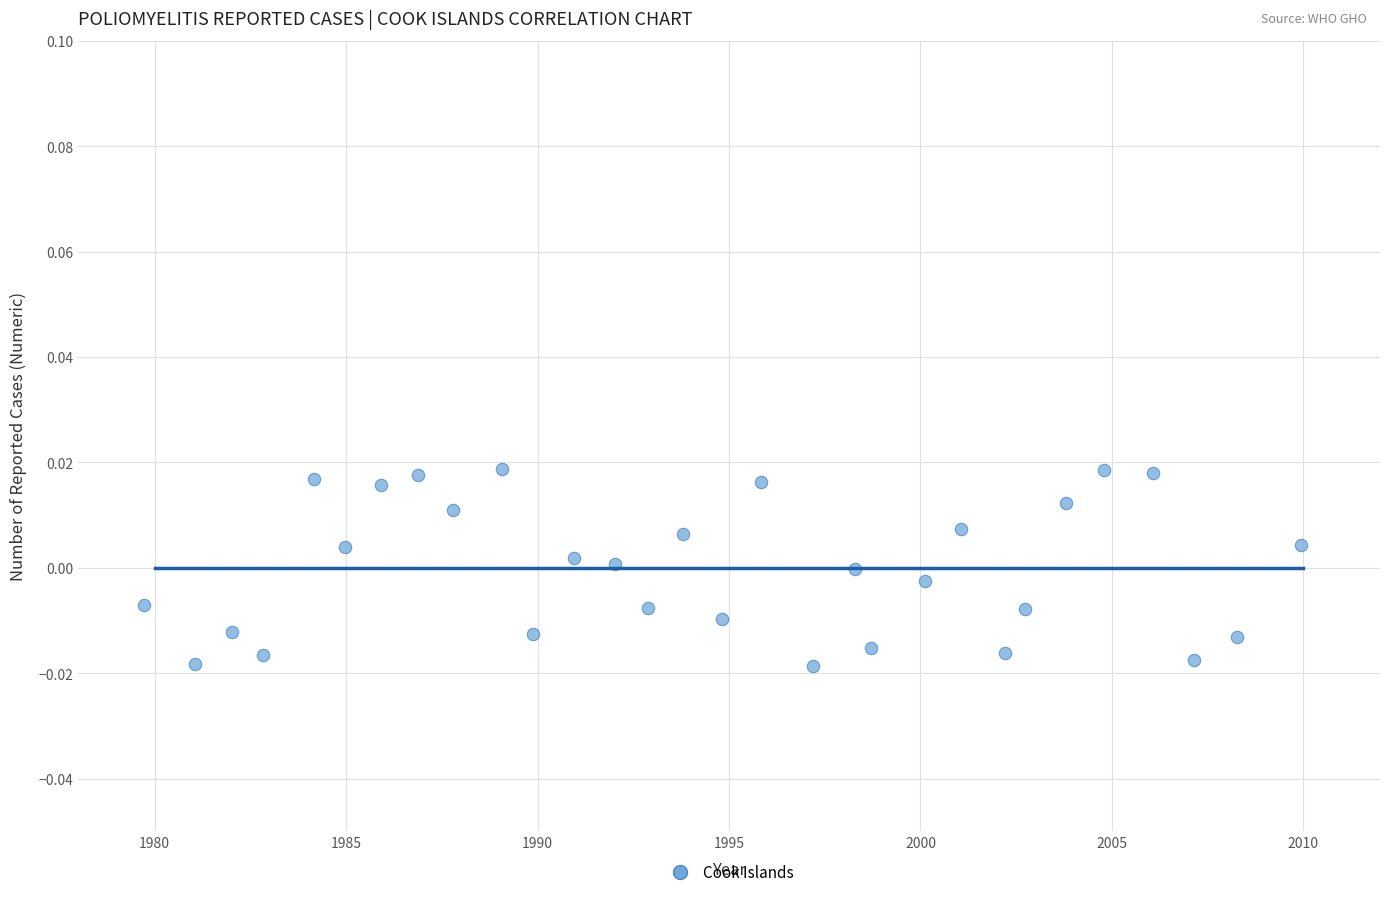

What is the range of X values (max minus min)?

30.2